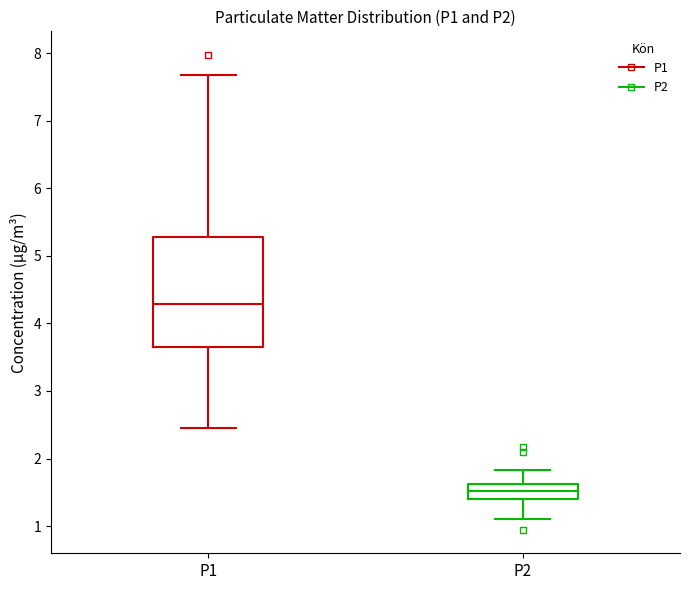

Which box has the lowest median line?

P2